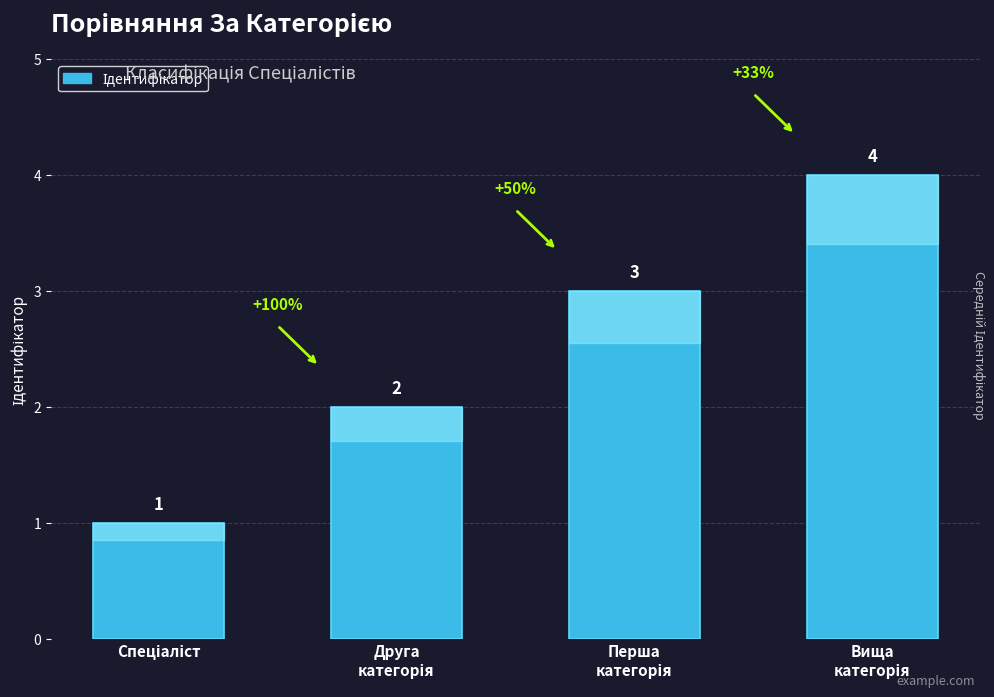

What is the maximum value shown in the chart?

4